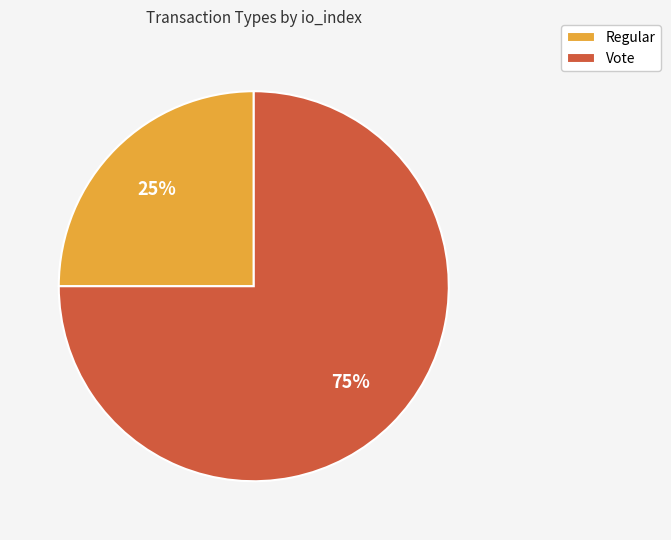

Which slice is the smallest?

Regular